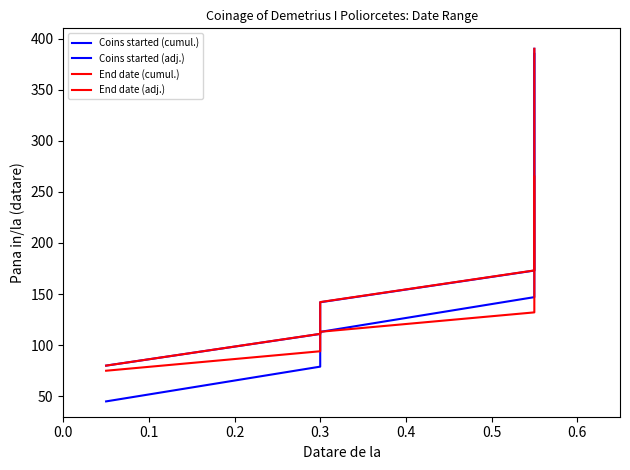

Which series has the largest total across all categories?

End date (cumul.)